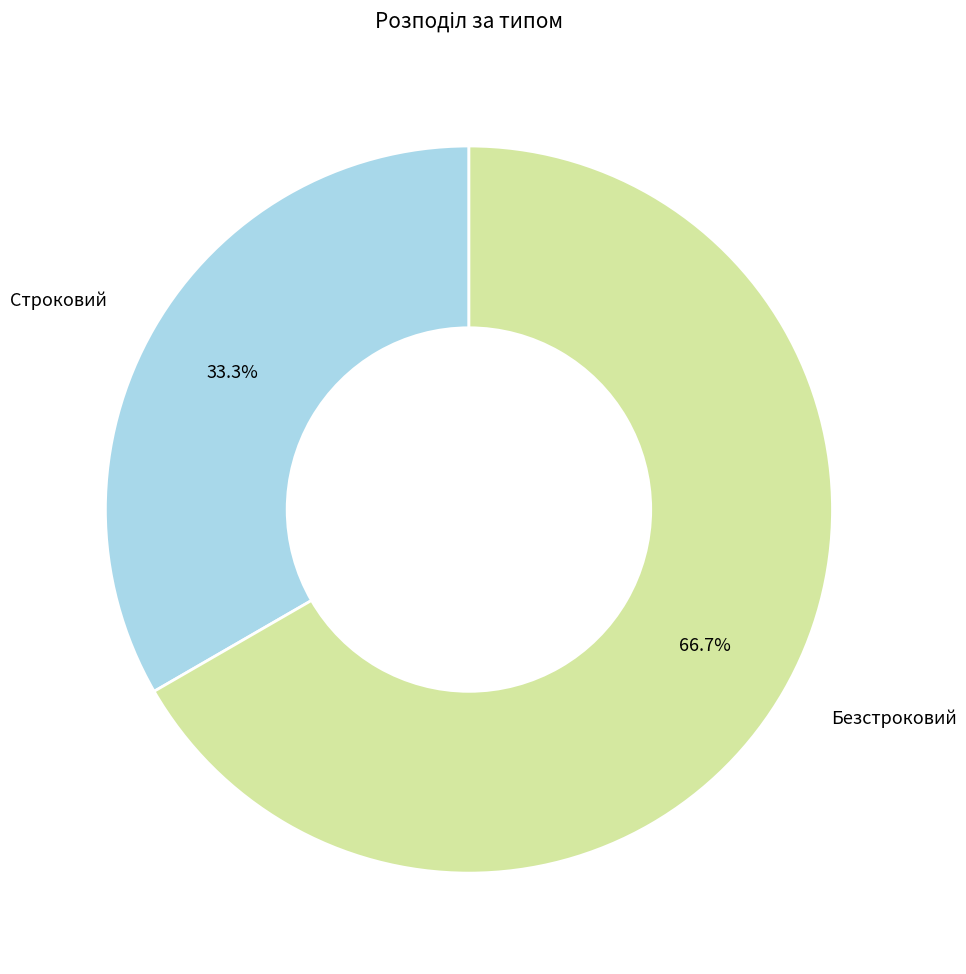

Which category has the biggest portion of the pie?

Безстроковий